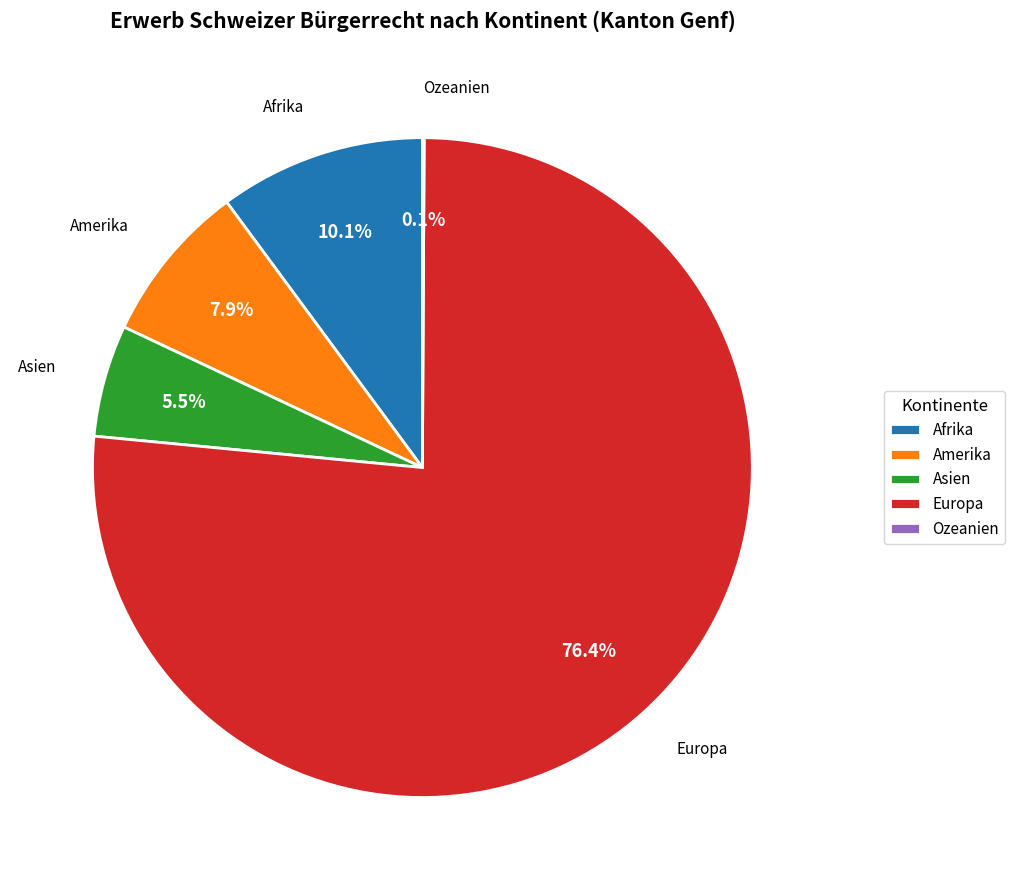

Which has a higher value, Asien or Afrika?

Afrika